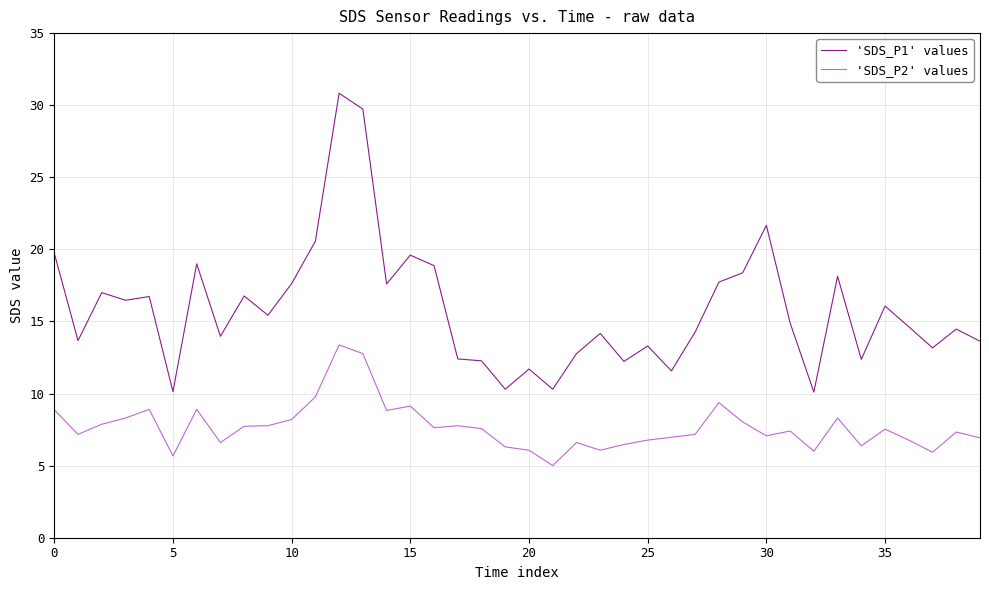

At how many categories does at least one series exceed 24?

2